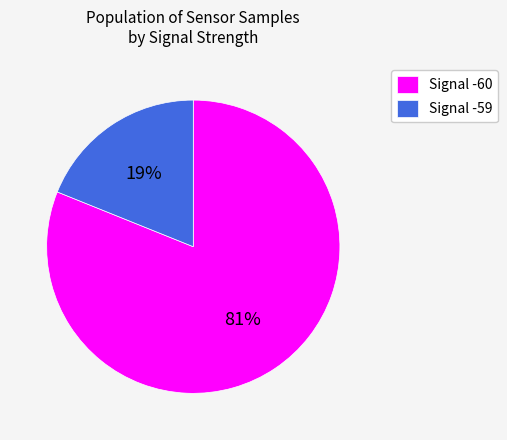

Is Signal -60 the majority of the pie?

Yes